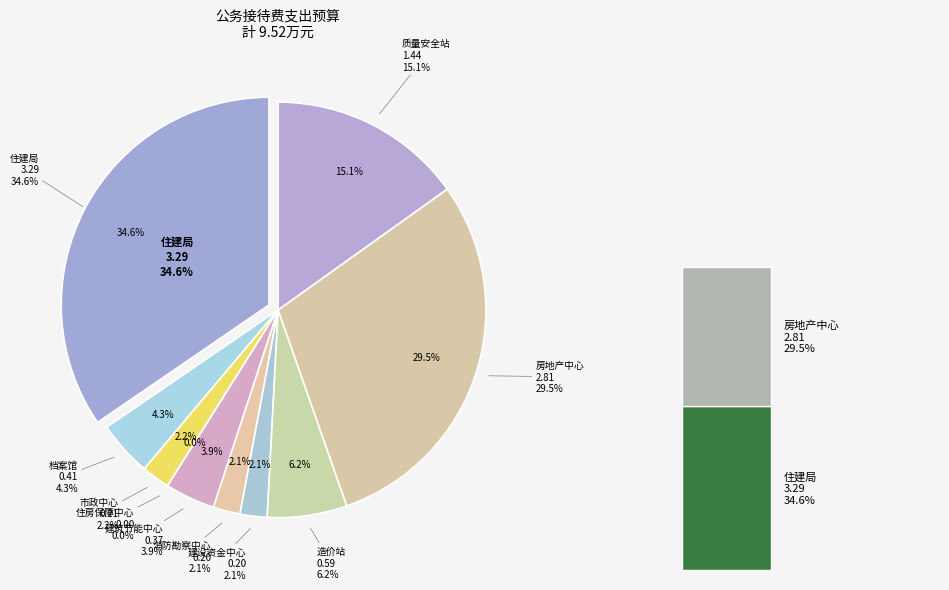

What percentage is the 攀枝花市城市基本建设档案馆 slice, to the nearest percent?

4%